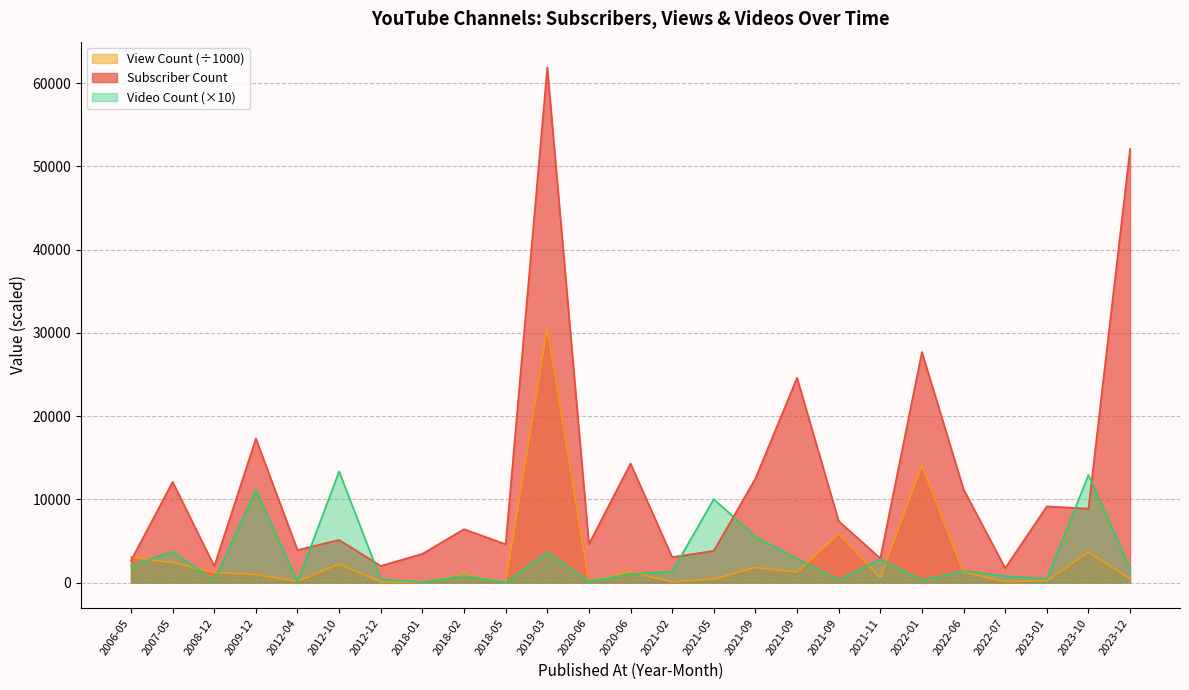

What are all the series names shown in the legend?

View Count (÷1000), Subscriber Count, Video Count (×10)